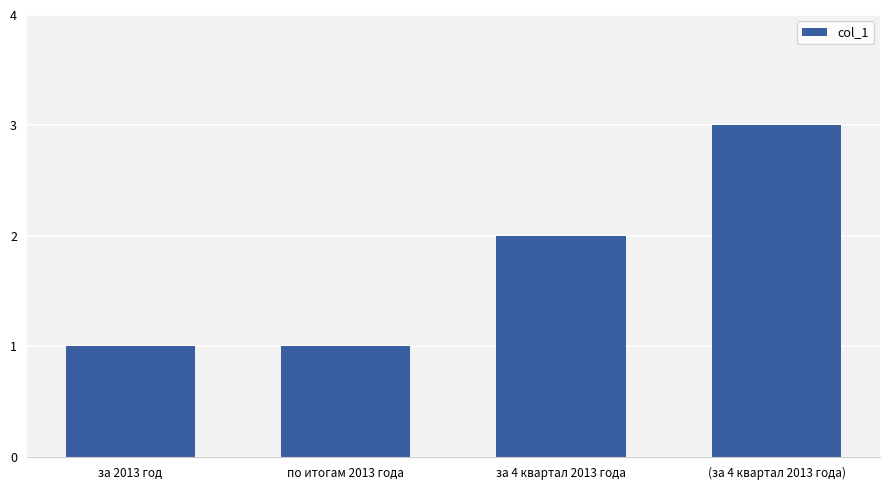

What is the sum of the values at по итогам 2013 года and (за 4 квартал 2013 года)?

4